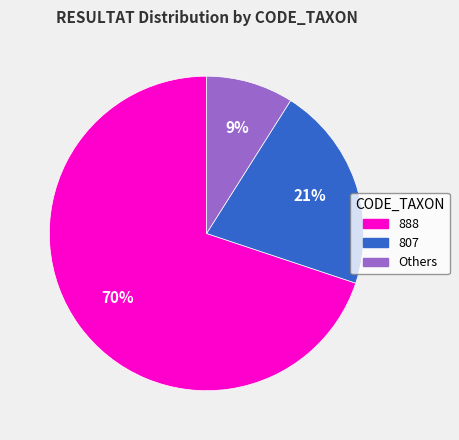

Which slice is the smallest?

Others